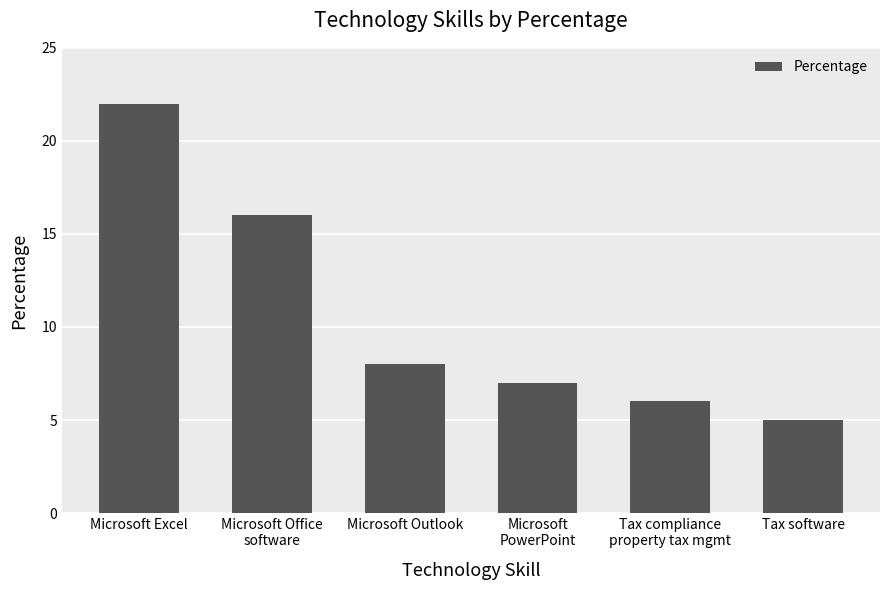

What is the sum of all values?

64